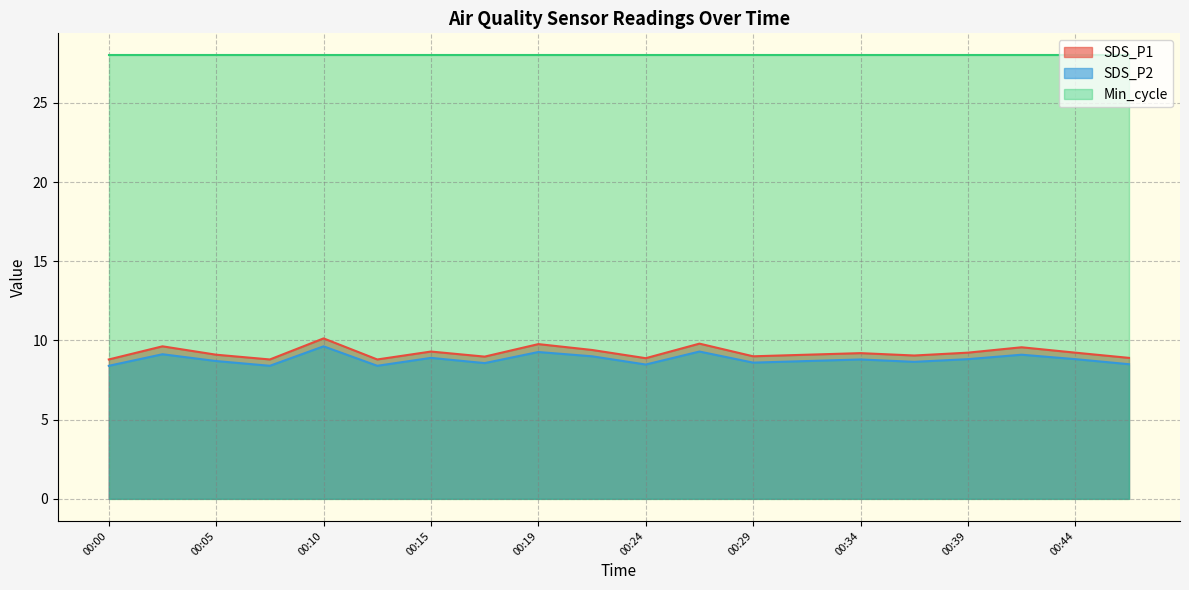

Where is SDS_P2 nearest to the value 9?

00:22